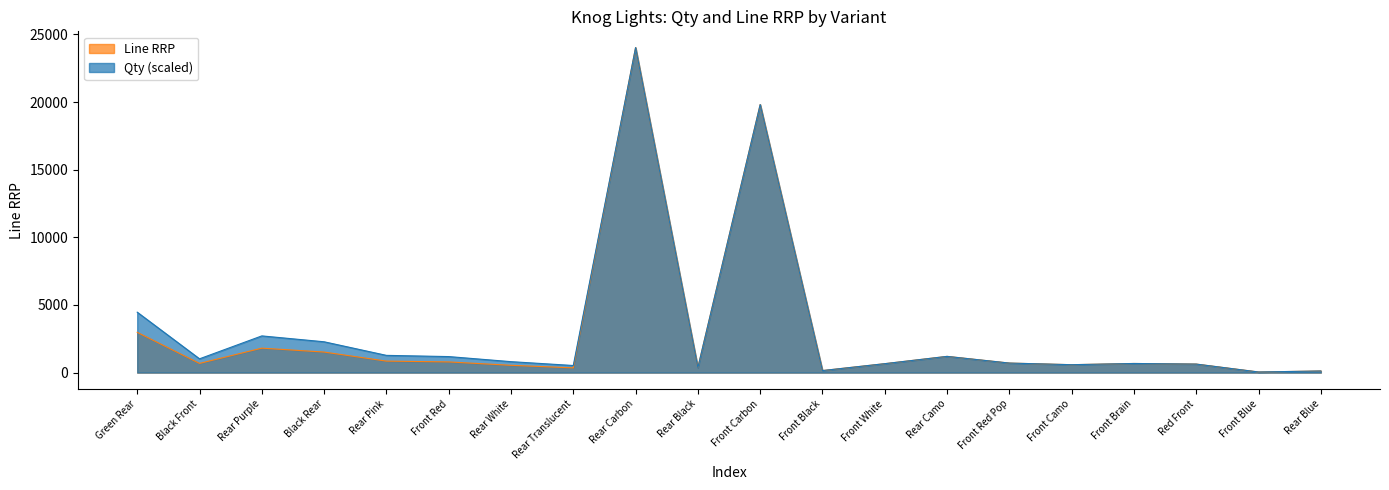

At which label does Qty first exceed 809?

Green Rear